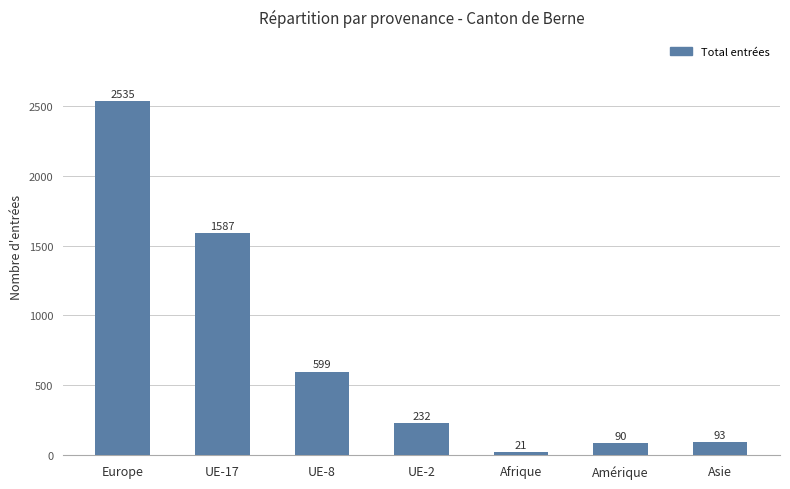

True or false: the data shows 1587 at UE-17.

True